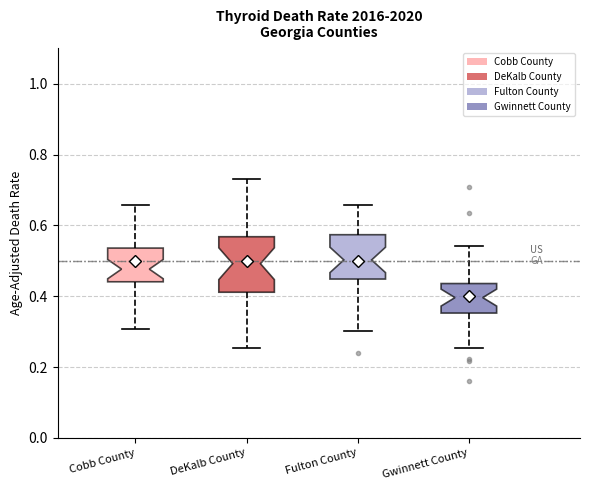

Reading left to right, transcribe this box plot: for each box, give where its median line is, the range the box spans, and where its two whiskers end, as read against the y-axis. The values are not printed on the chart, so give them approximately, as read against the axis.

Cobb County: median 0.48, box 0.44 to 0.54, whiskers 0.30 to 0.66
DeKalb County: median 0.50, box 0.42 to 0.56, whiskers 0.26 to 0.74
Fulton County: median 0.50, box 0.44 to 0.58, whiskers 0.30 to 0.66
Gwinnett County: median 0.40, box 0.36 to 0.44, whiskers 0.26 to 0.54